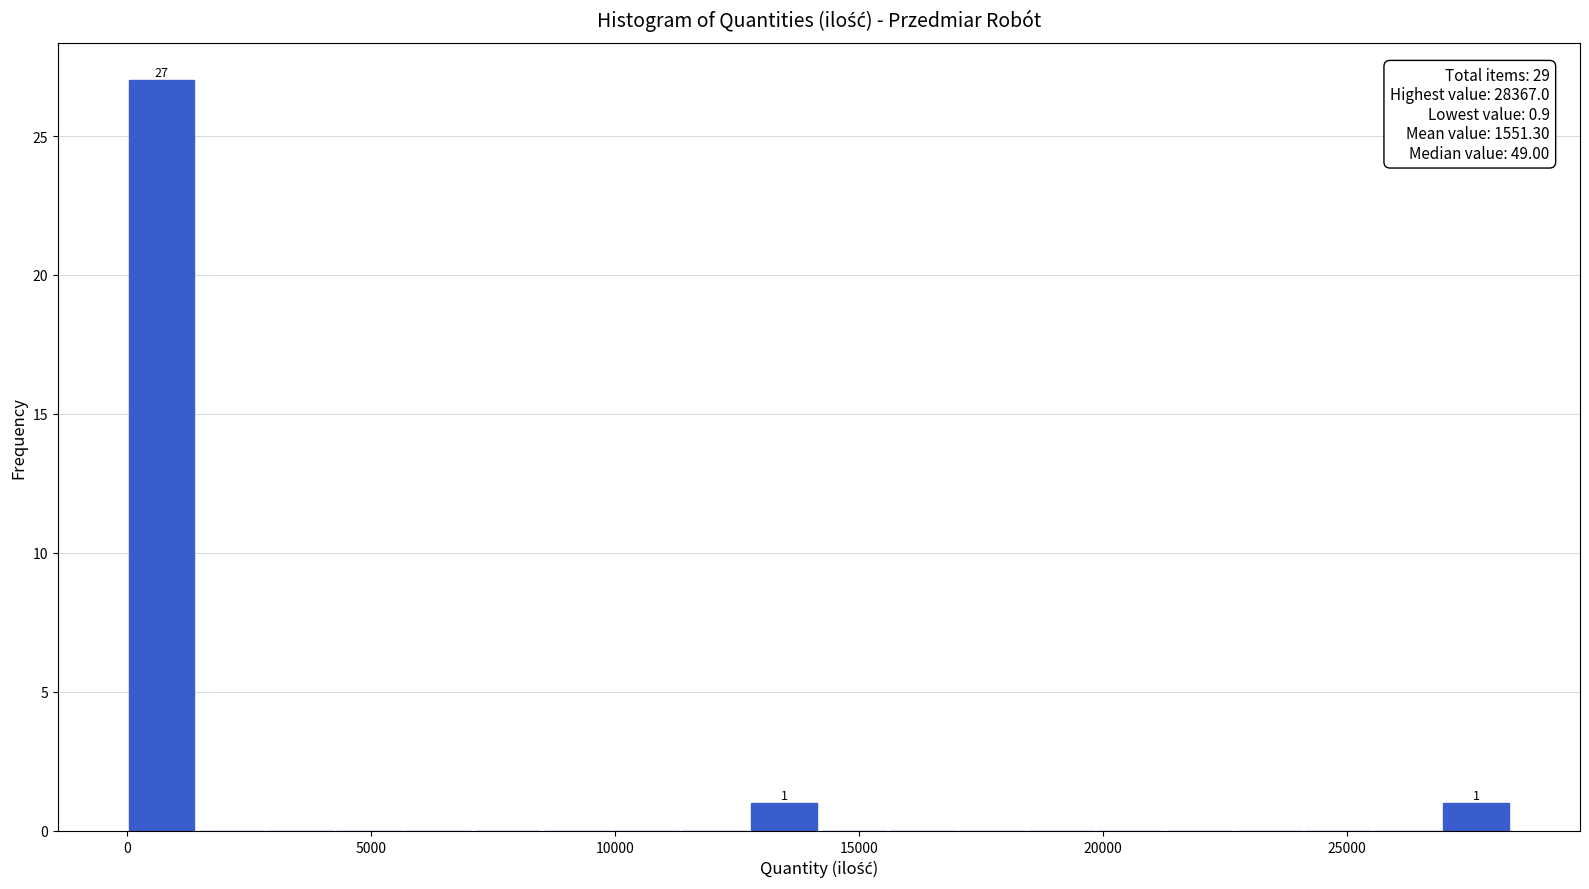

Read against the x-axis, roughly where is the centre of the tallest bar?

500